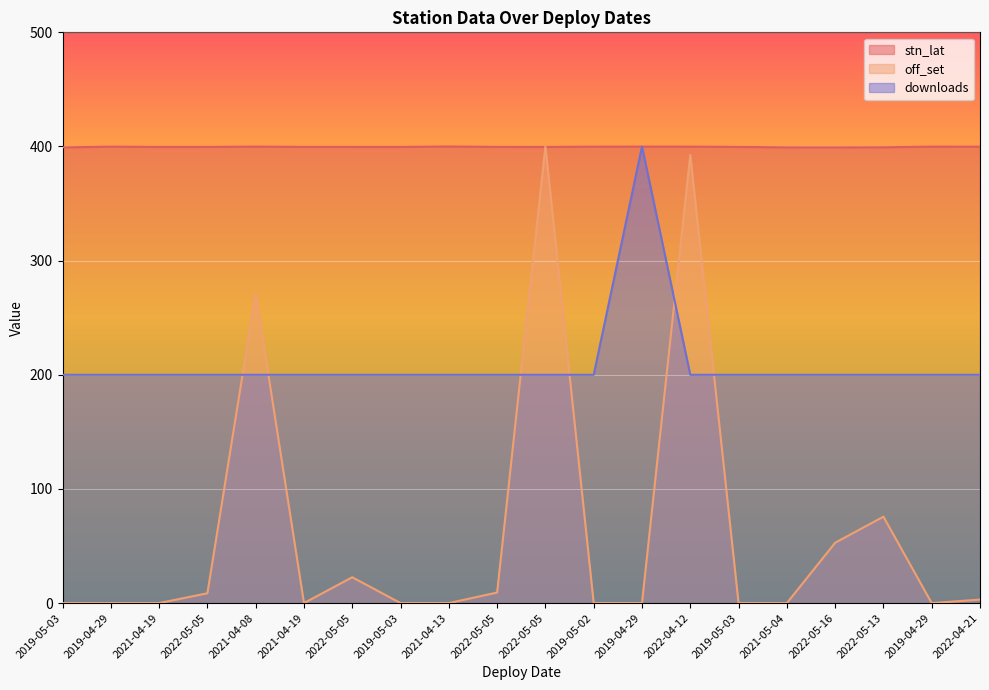

How many times do downloads and off_set cross each other?

6